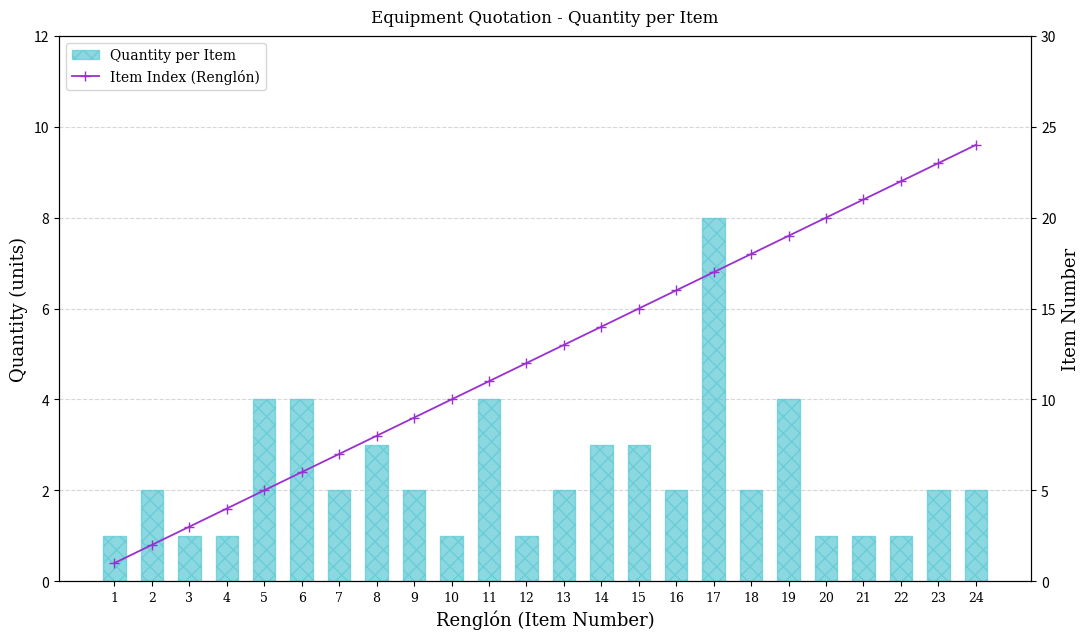

Reading left to right, extract all data points from this chart.

Quantity per Item: 1	2	1	1	4	4	2	3	2	1	4	1	2	3	3	2	8	2	4	1	1	1	2	2
Item Index (Renglón): 1	2	3	4	5	6	7	8	9	10	11	12	13	14	15	16	17	18	19	20	21	22	23	24